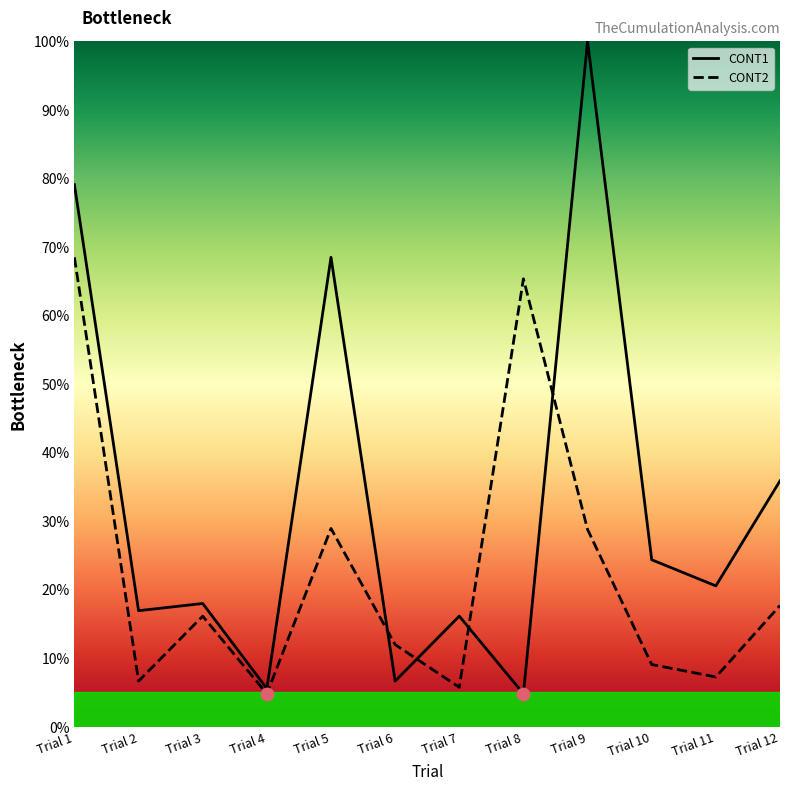

Is the value of CONT1 at Trial 10 greater than the value of CONT2 at Trial 3?

Yes